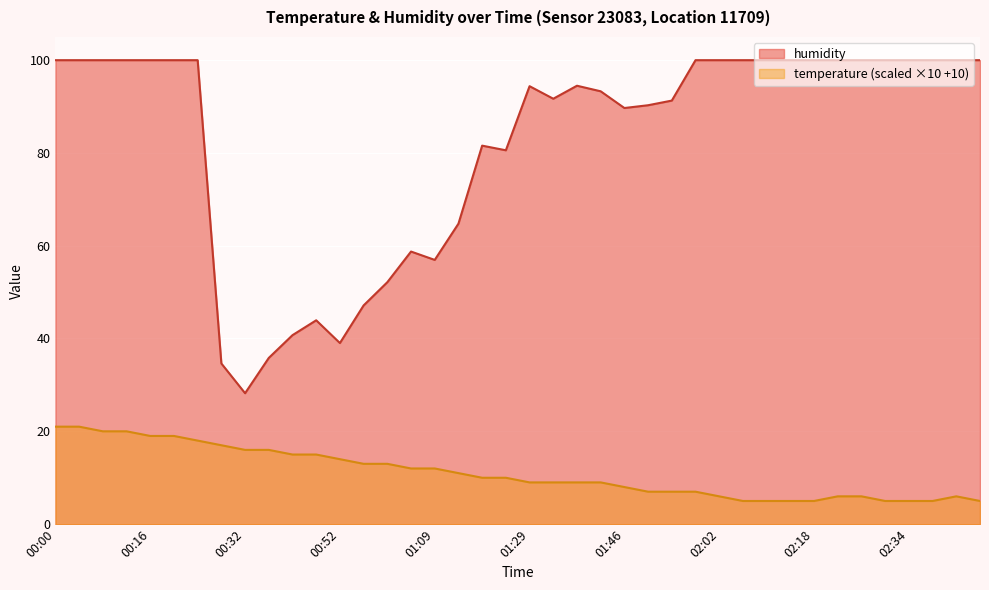

Which series has the largest total across all categories?

humidity